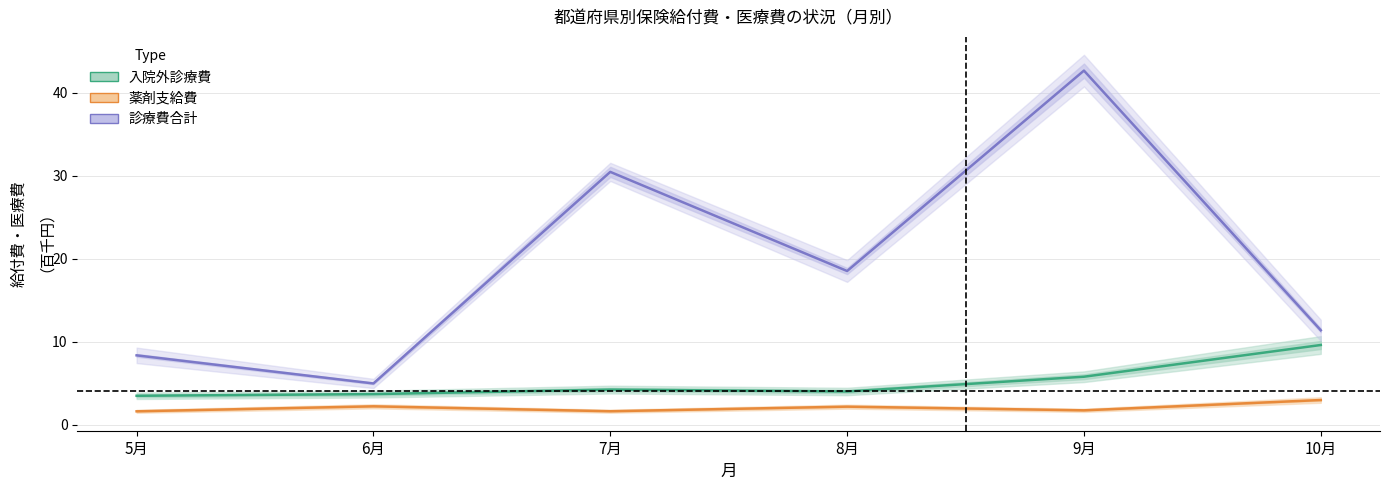

Rank the series at 8月 from highest to lowest value.

診療費合計（給付費 / 医療費）, 入院外診療費（給付費 / 医療費）, 薬剤支給費（給付費 / 医療費）